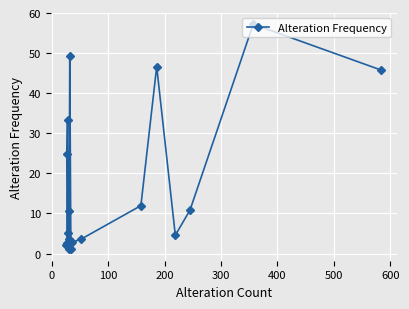

What is the maximum value shown in the chart?

57.2